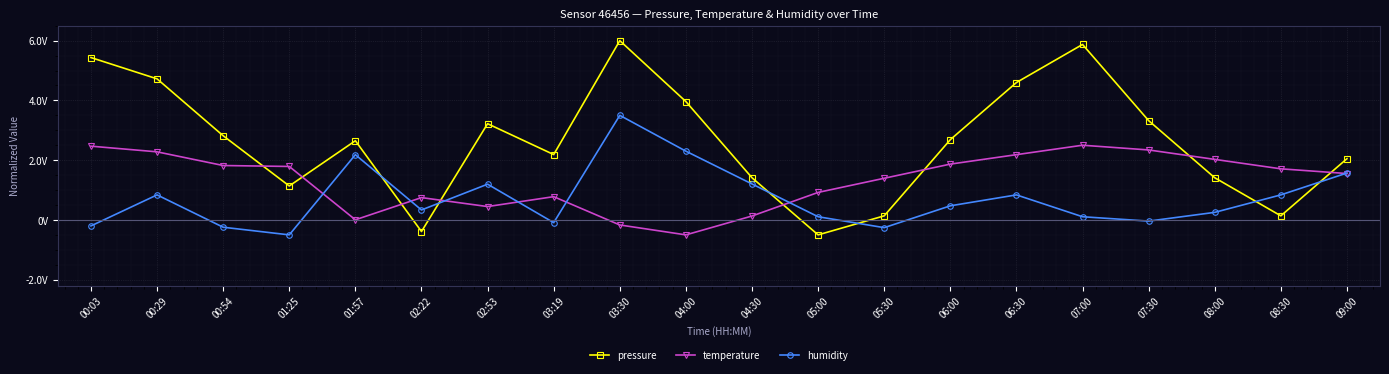

What is the label of the 7th point from the left?

02:53